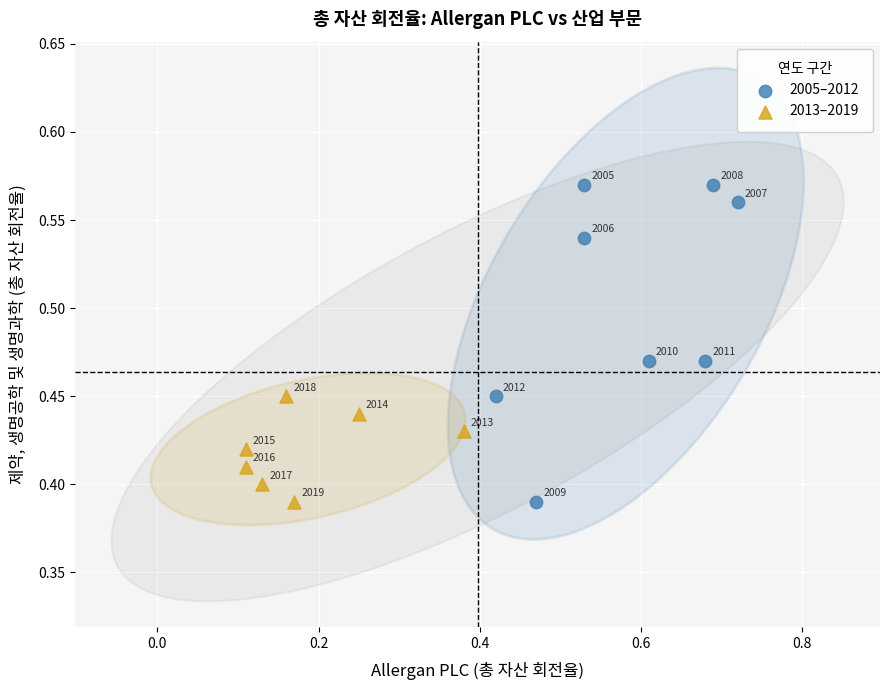

What are all the series names shown in the legend?

2005–2012, 2013–2019